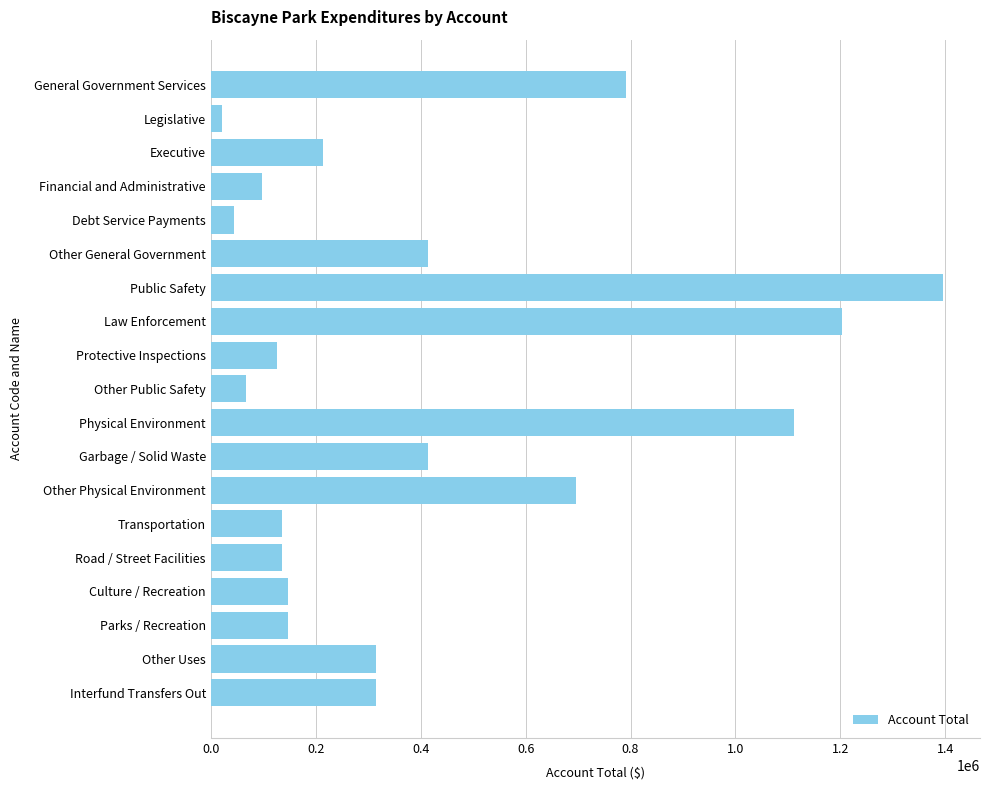

What is the change in value from Physical Environment to Other Physical Environment?

-414086